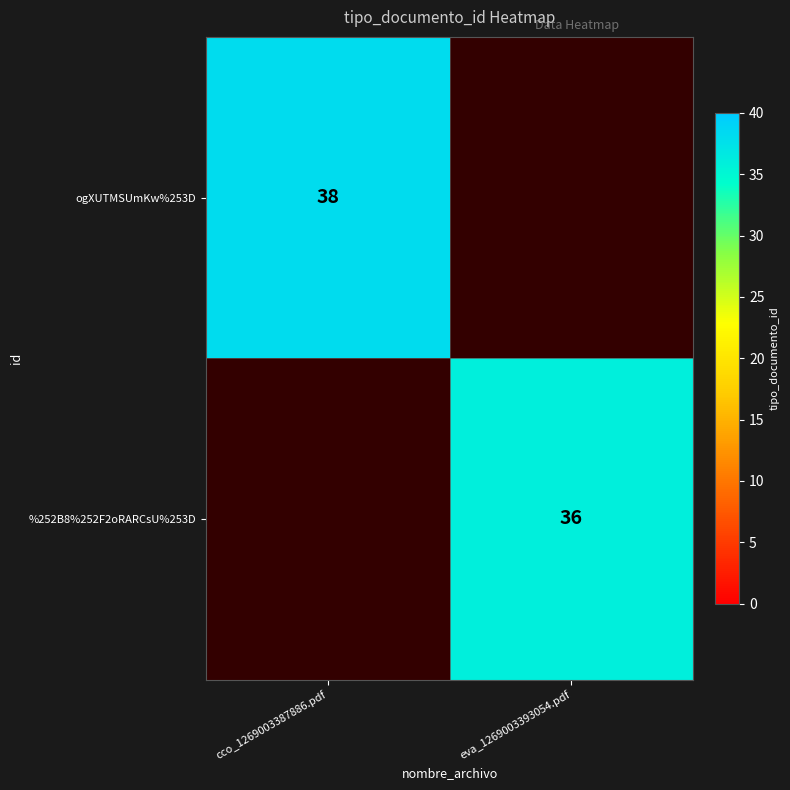

The value of ogXUTMSUmKw%253D at cco_1269003387886.pdf is 57. True or false?

False